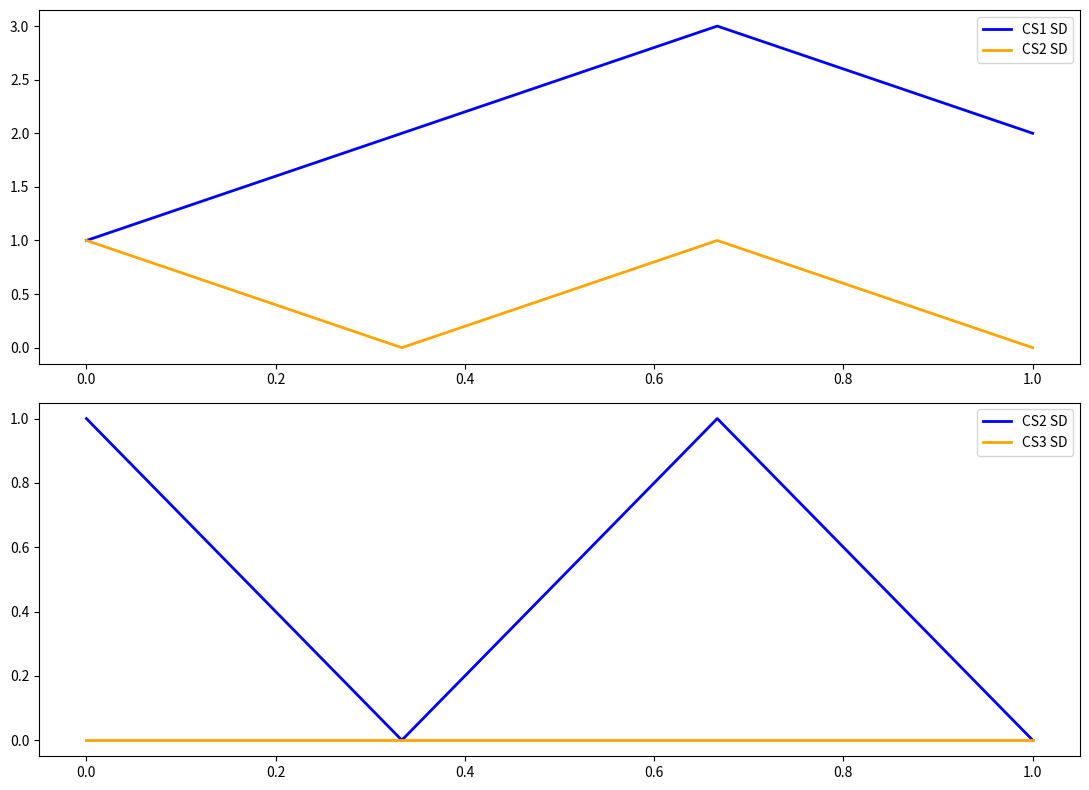

Which series has the widest spread of values?

CS1 SD